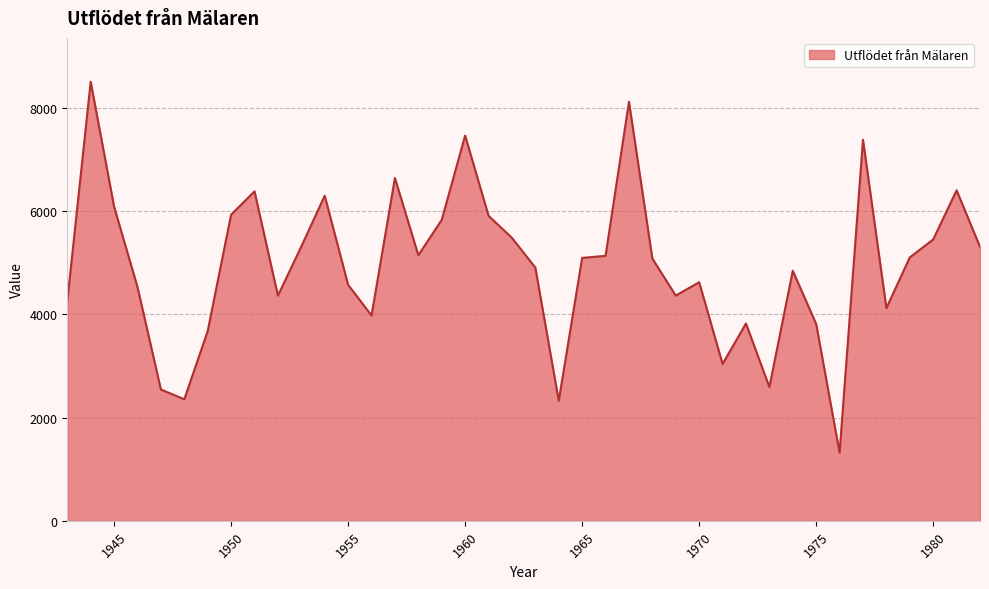

What is the difference between the maximum and minimum values?

7181.4